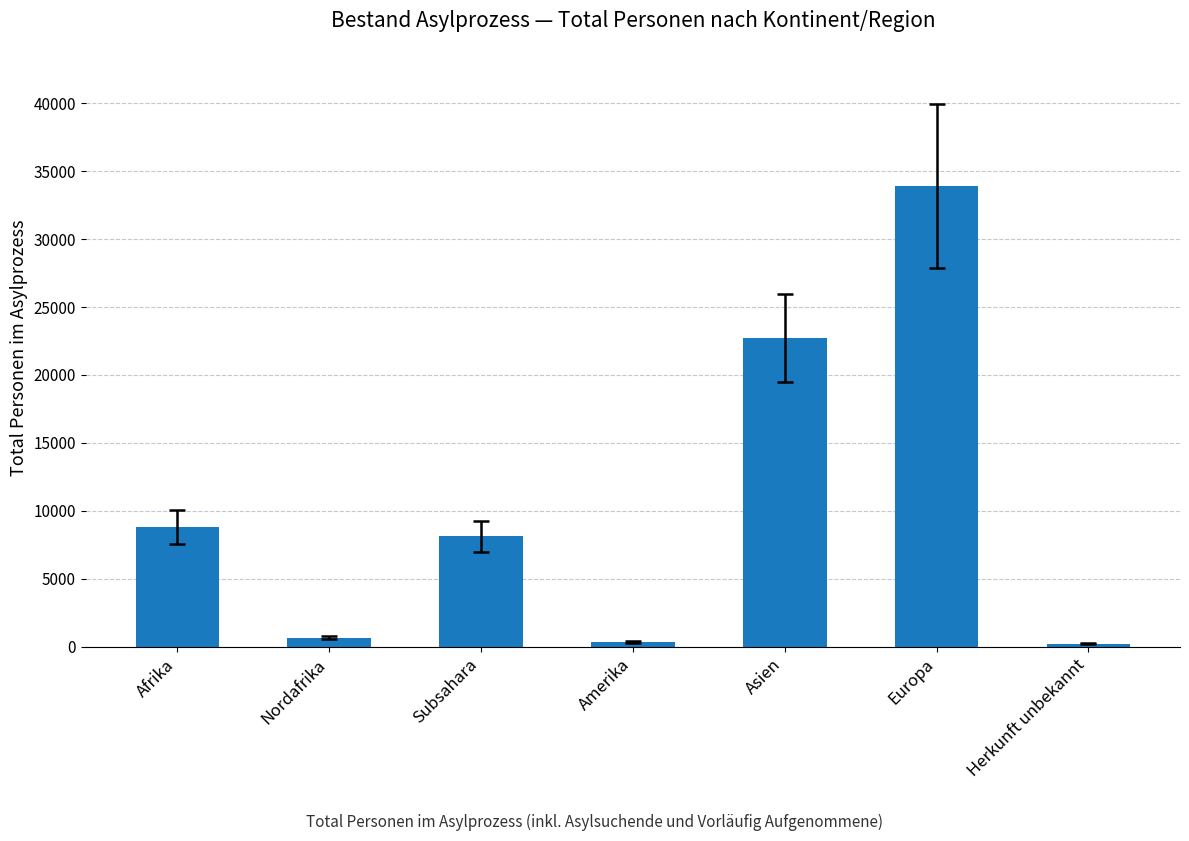

Which has a higher value, Asien or Afrika?

Asien